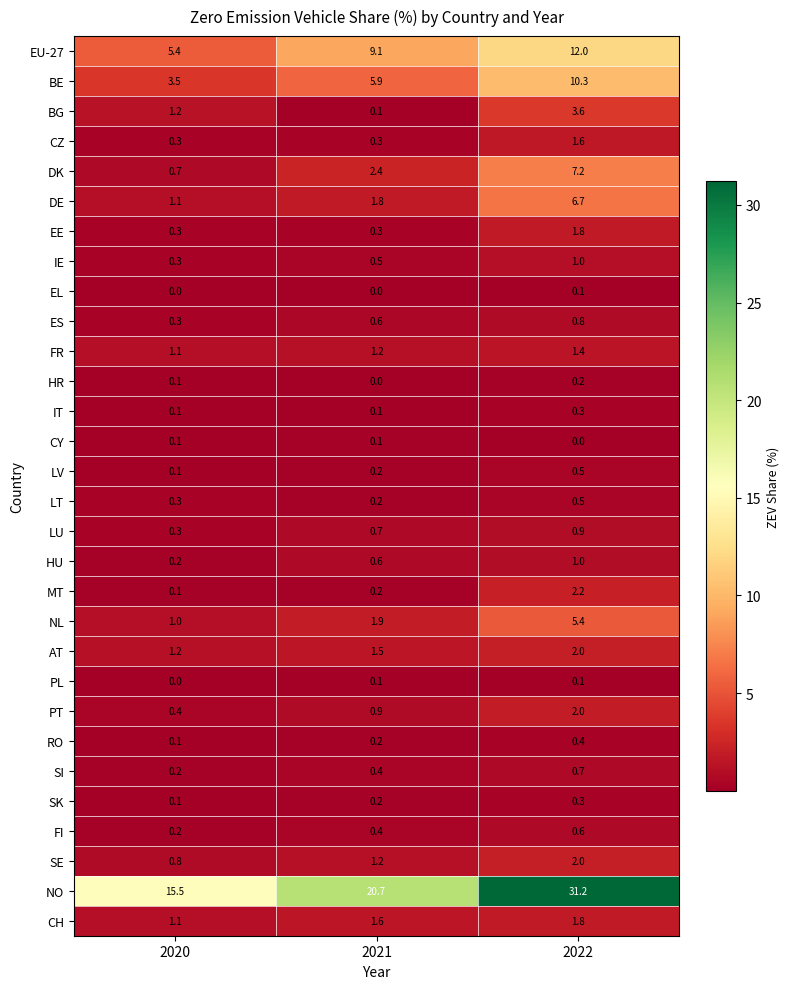

Count the number of categories in the chart.

3